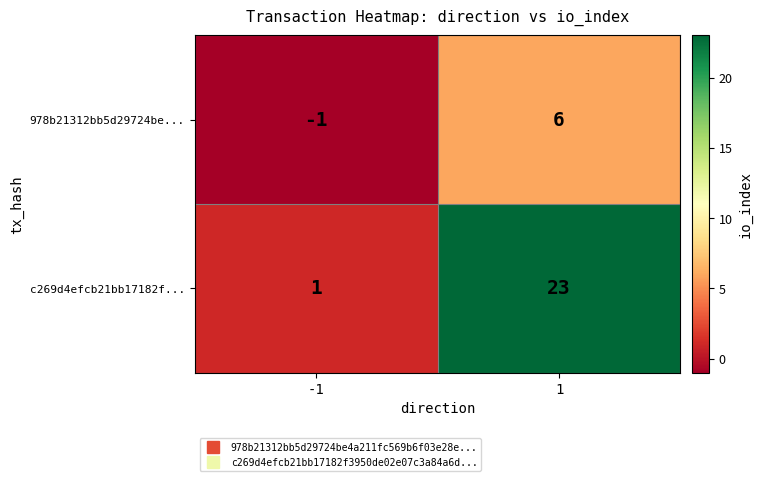

Read the 978b21312bb5d29724be... value at 1.

6